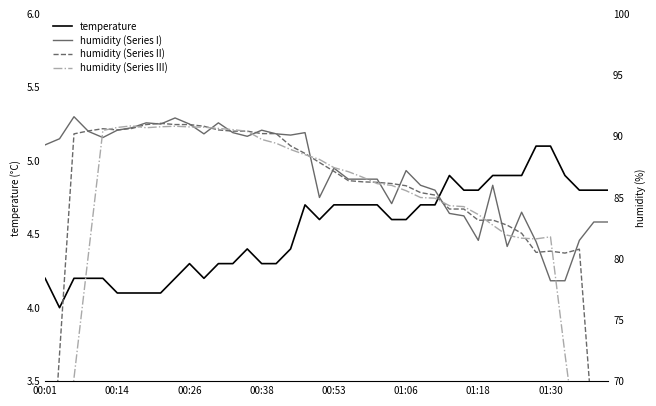

At which category is the sum across all series the highest?

9